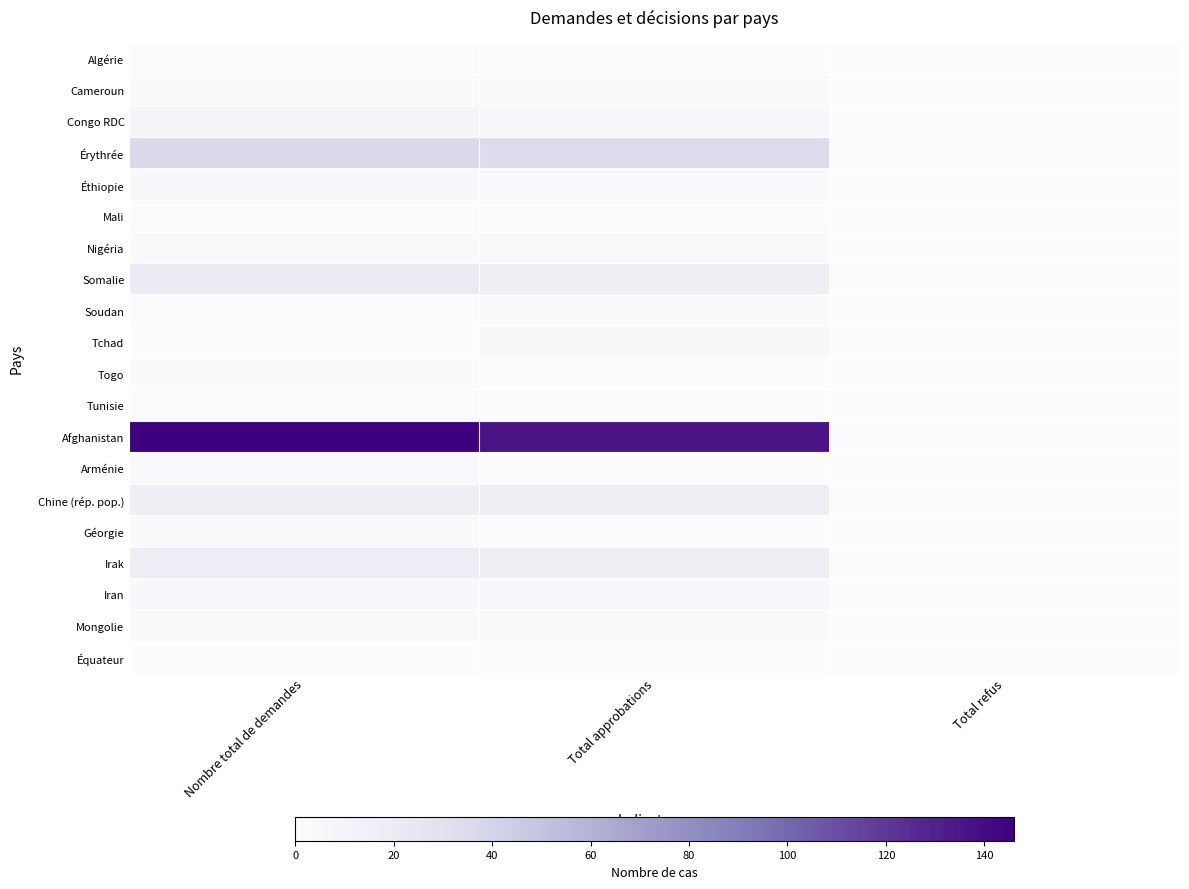

Which has a higher value, Total approbations or Nombre total de demandes?

Nombre total de demandes